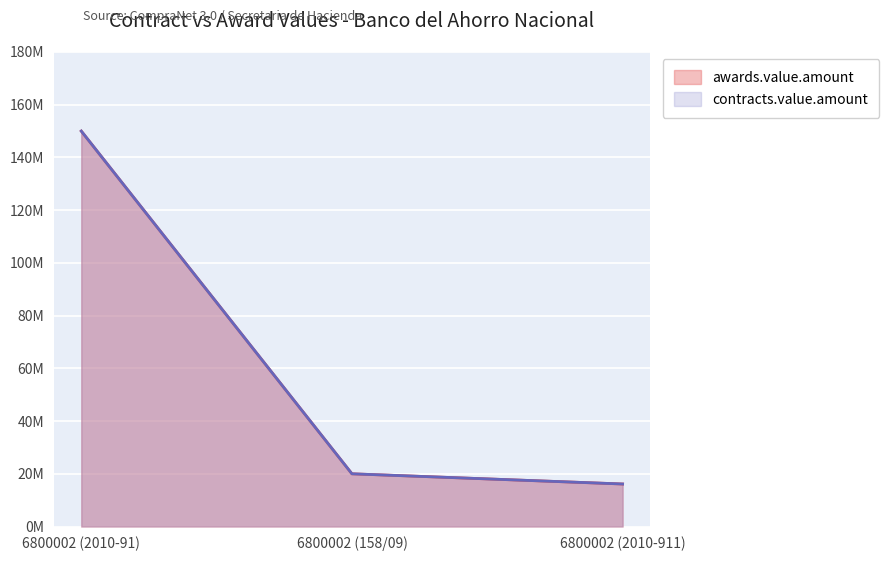

List the labels in order of awards.value.amount value, smallest first.

6800002 (2010-911), 6800002 (158/09), 6800002 (2010-91)